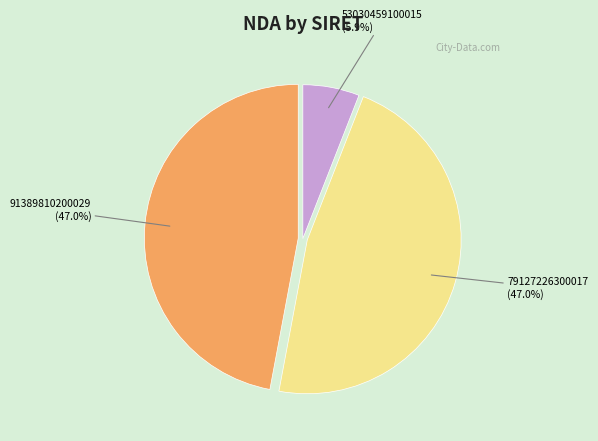

To the nearest percent, what percentage of the pie is 53030459100015?

6%